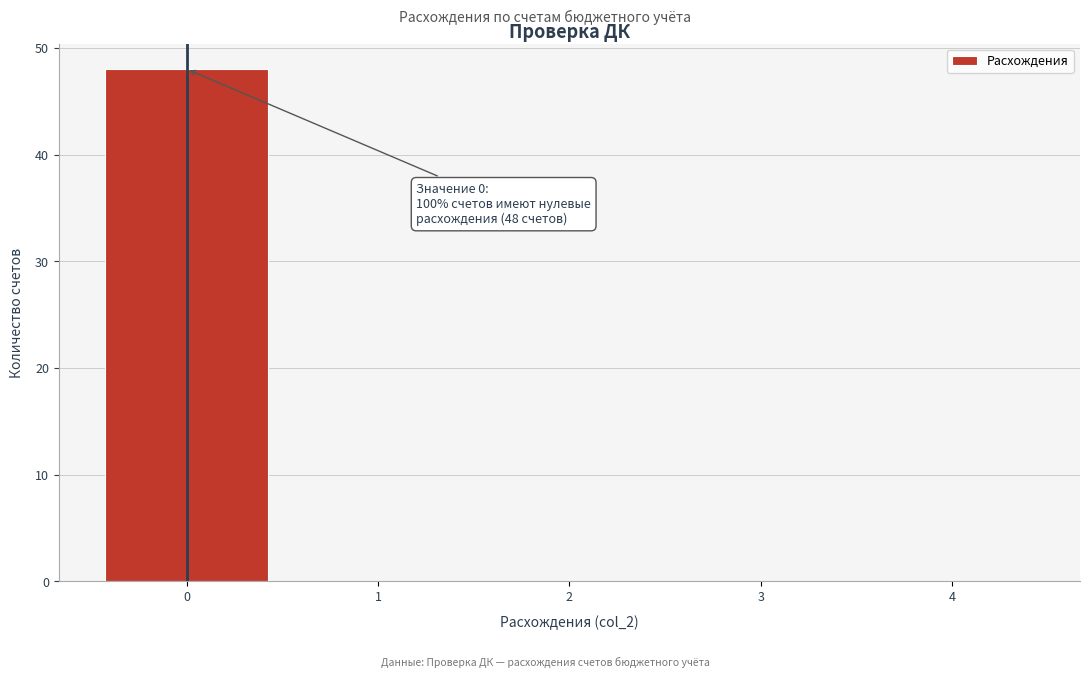

Which range on the x-axis has the tallest bar?

-0.5 to 0.5